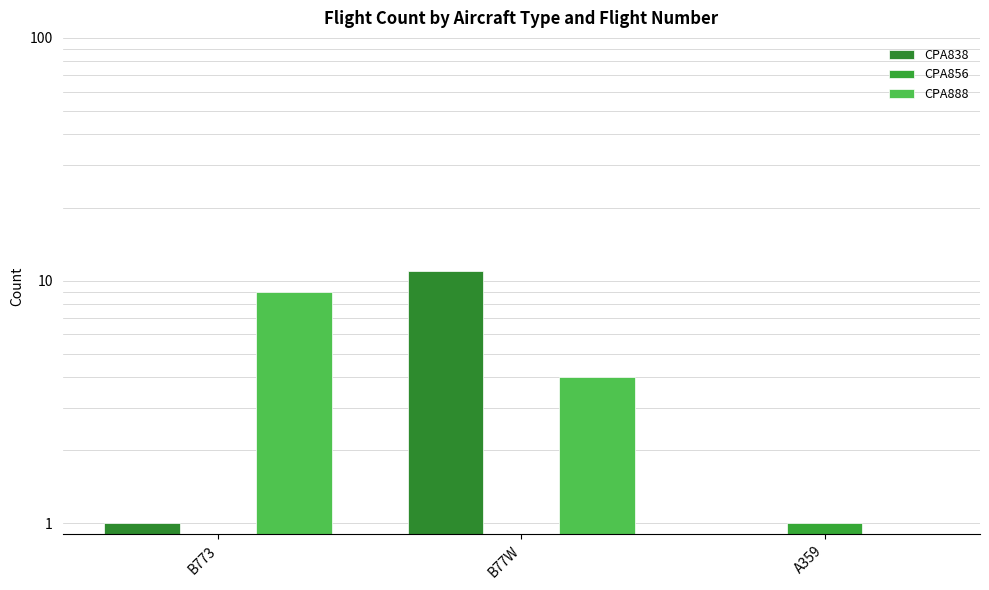

At which category is the sum across all series the highest?

B77W